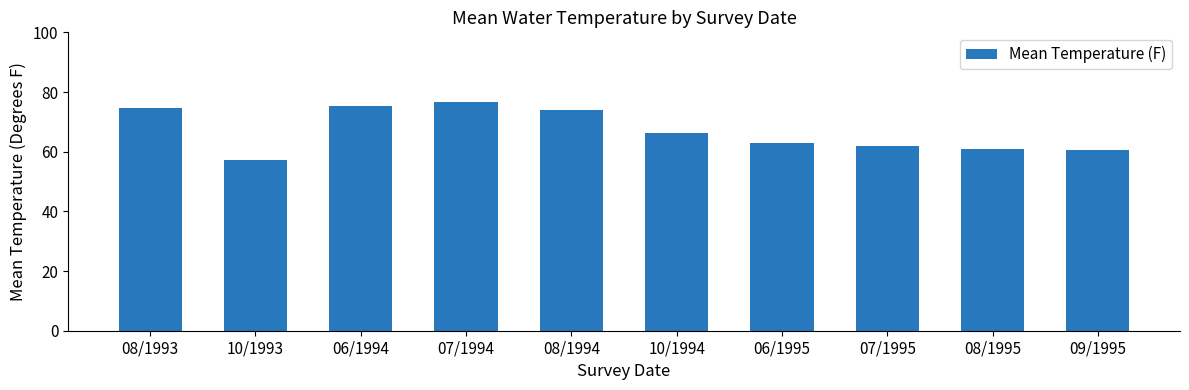

How many bars are there in total?

10